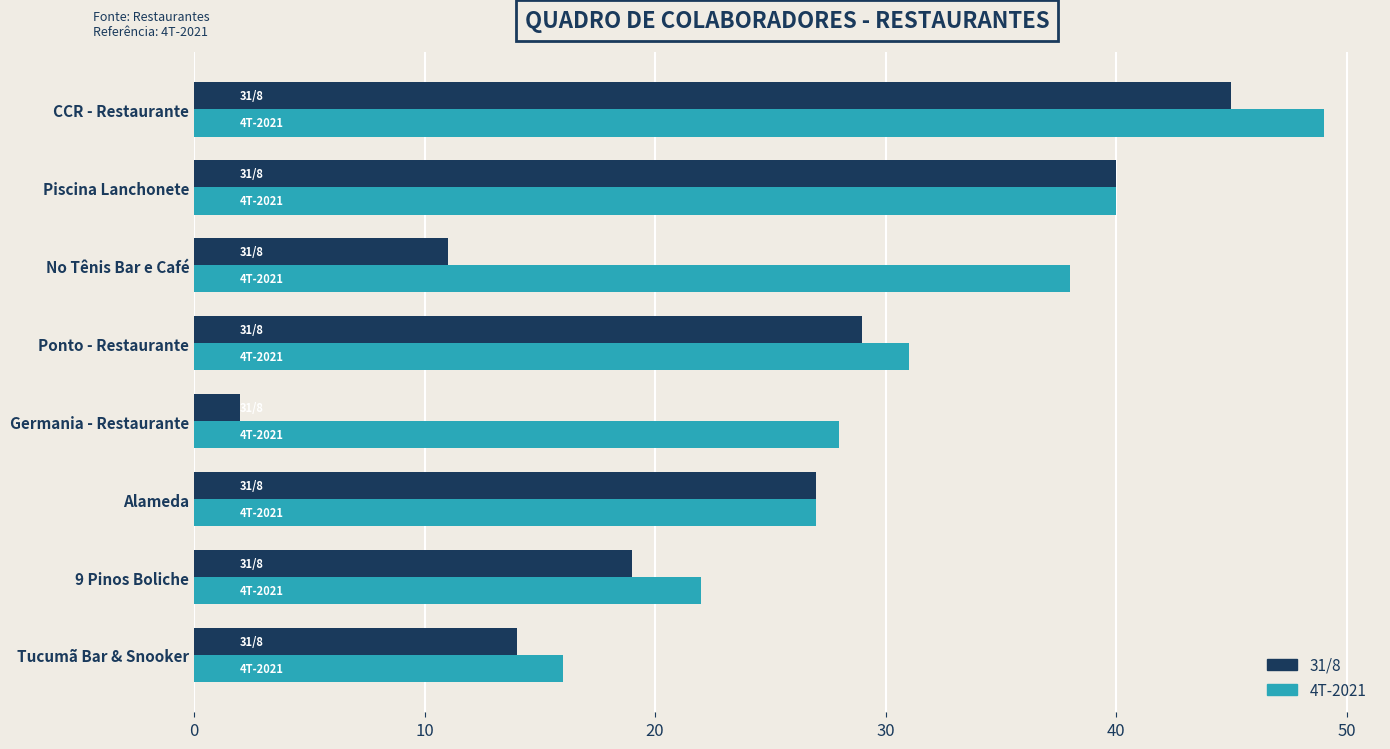

What is the approximate value of 4T-2021 at Piscina Lanchonete, to the nearest 10?

40